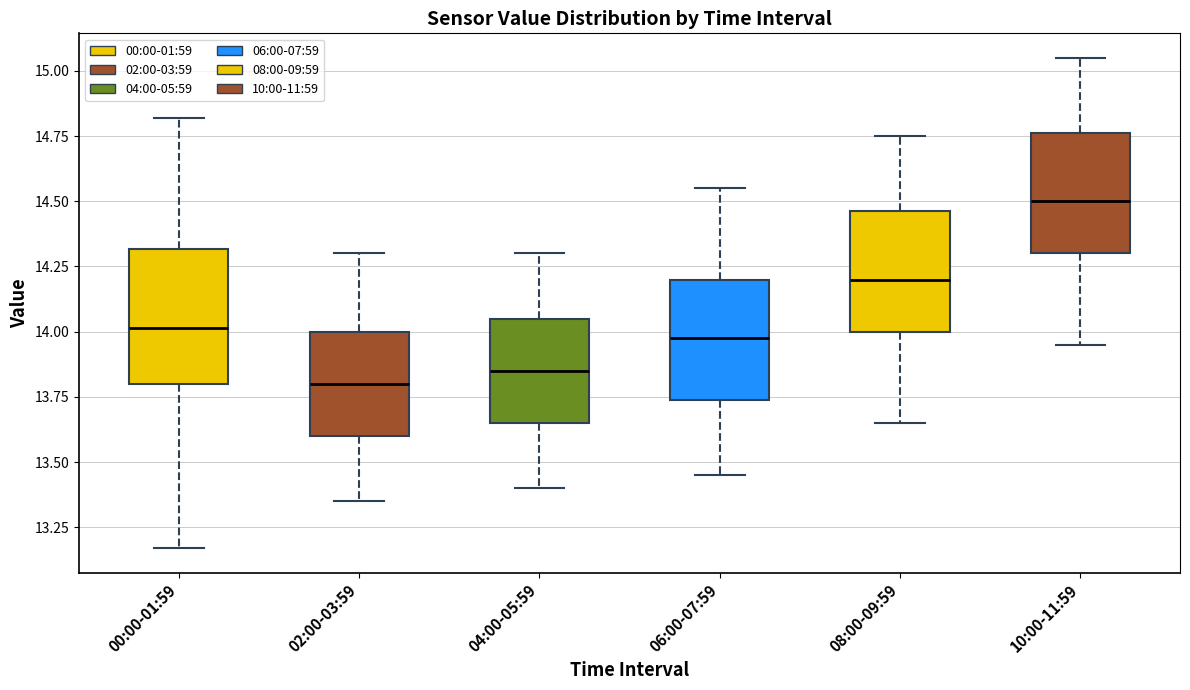

Reading left to right, read every box against the y-axis: the position of its median line, the range the box covers, and the ends of its whiskers. The values are not printed on the chart, so give them approximately, as read against the axis.

00:00-01:59: median 14.00, box 13.80 to 14.30, whiskers 13.15 to 14.80
02:00-03:59: median 13.80, box 13.60 to 14.00, whiskers 13.35 to 14.30
04:00-05:59: median 13.85, box 13.65 to 14.05, whiskers 13.40 to 14.30
06:00-07:59: median 14.00, box 13.75 to 14.20, whiskers 13.45 to 14.55
08:00-09:59: median 14.20, box 14.00 to 14.45, whiskers 13.65 to 14.75
10:00-11:59: median 14.50, box 14.30 to 14.75, whiskers 13.95 to 15.05